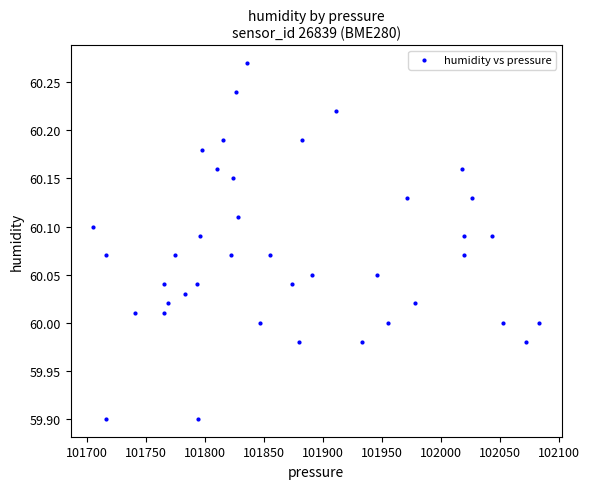

What is the range of Y values (max minus min)?

0.4